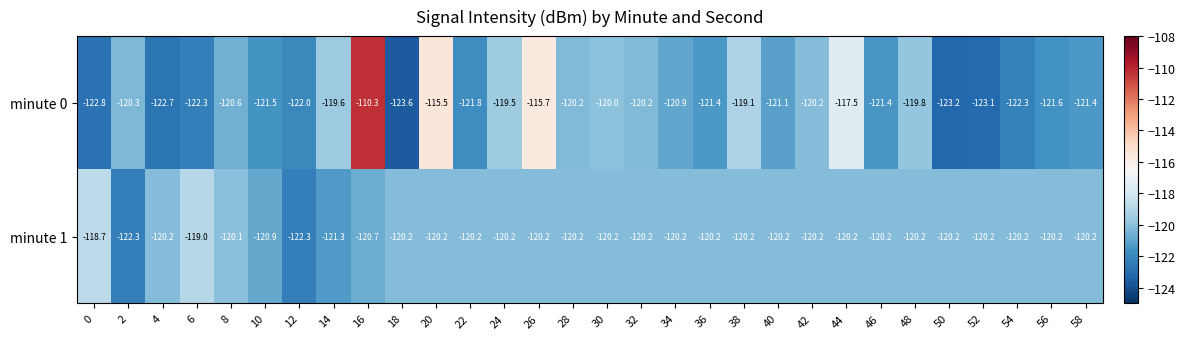

What is the difference between the second highest and second lowest values in the minute 0 series?

7.7